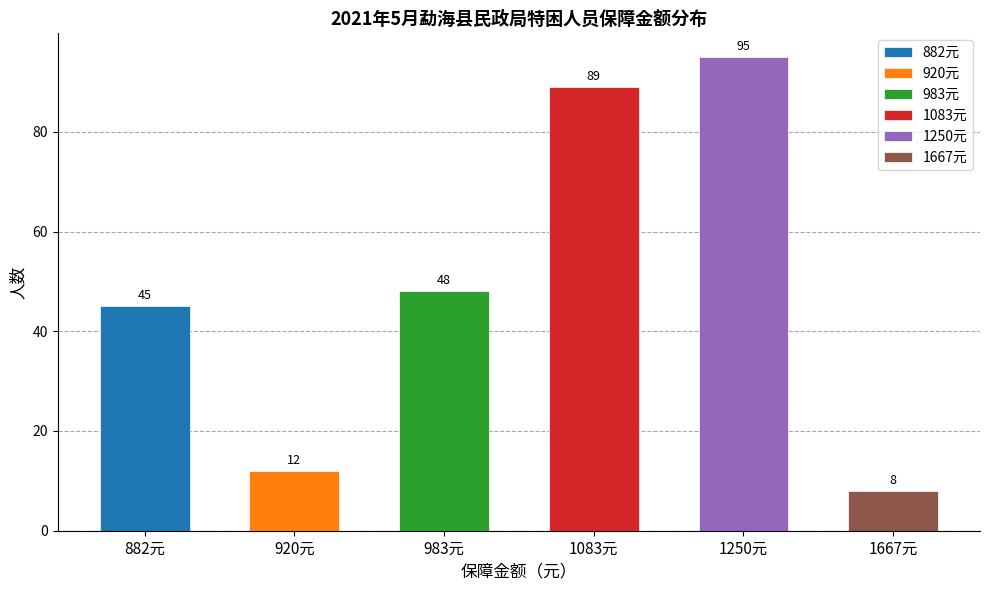

Rank the categories by value from lowest to highest.

1667, 920, 882, 983, 1083, 1250